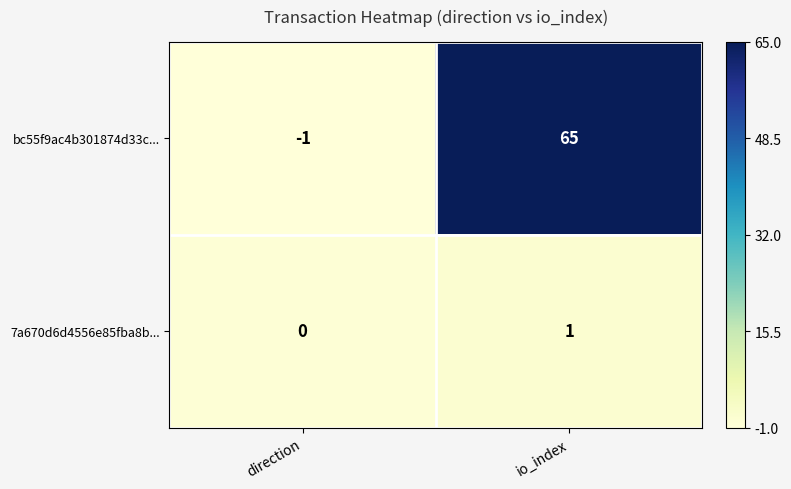

At which category is the sum across all series the highest?

io_index